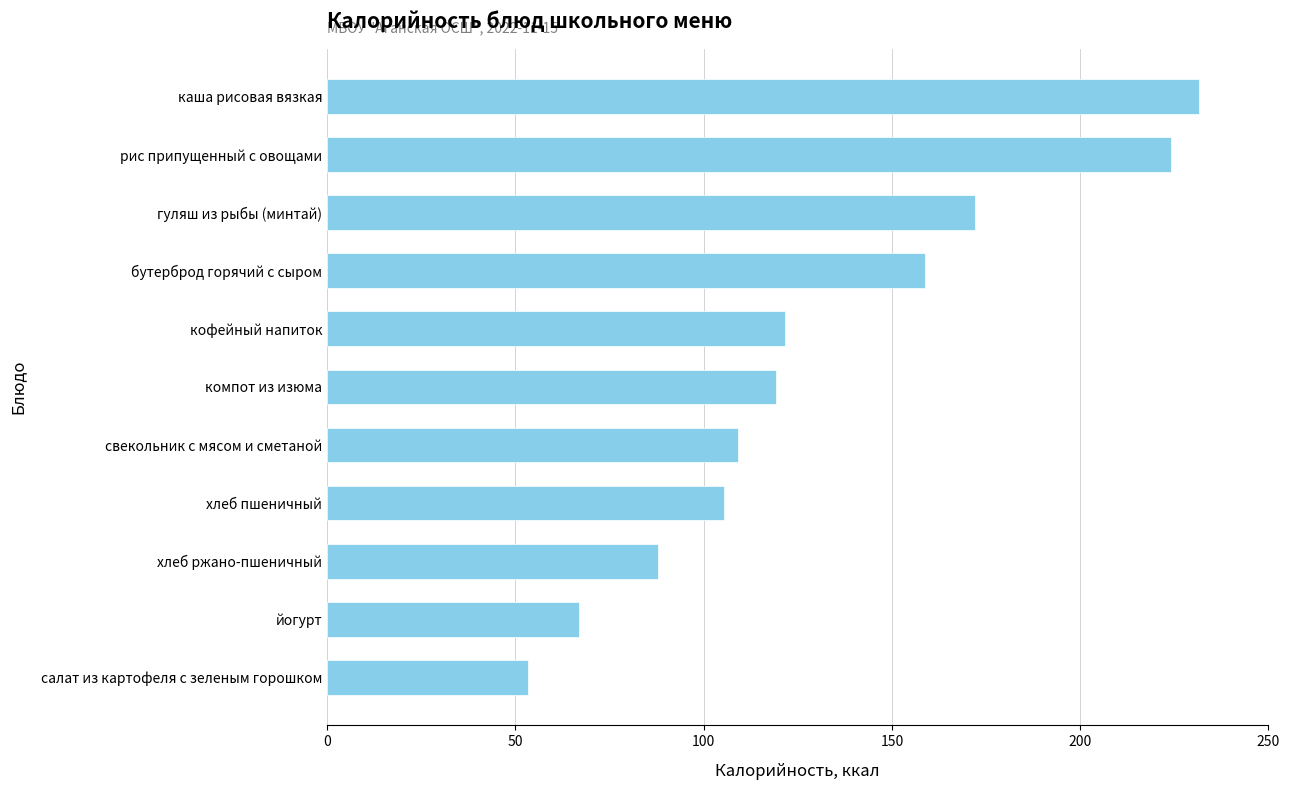

How many series are shown in this chart?

1